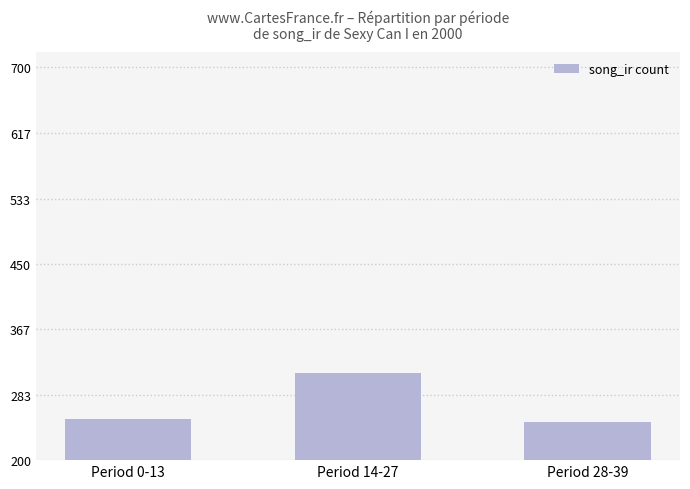

What is the change in value from Period 14-27 to Period 28-39?

-62